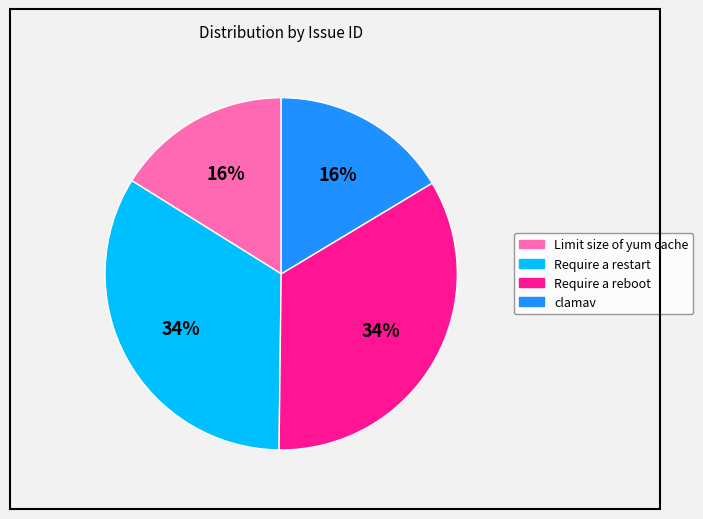

Is there a majority slice in this chart?

No